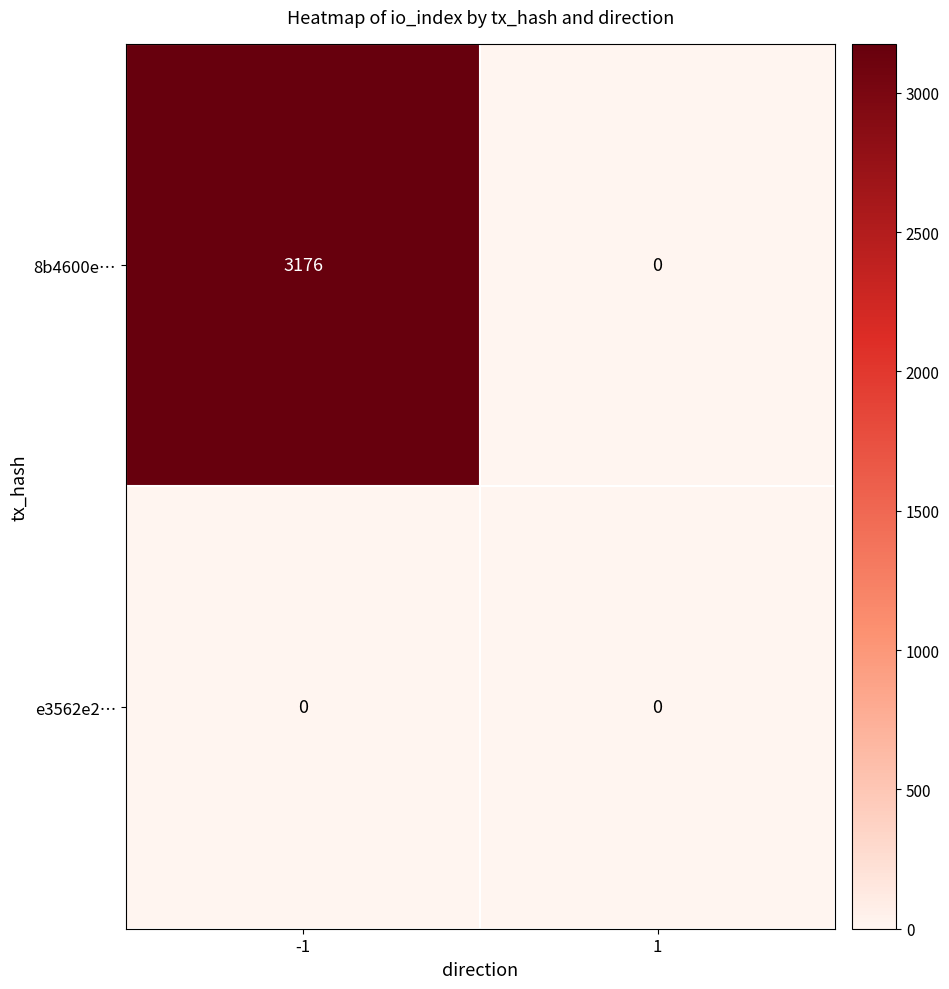

Reading left to right, what are all the values shown in this chart?

8b4600e…: 3176	0
e3562e2…: 0	0